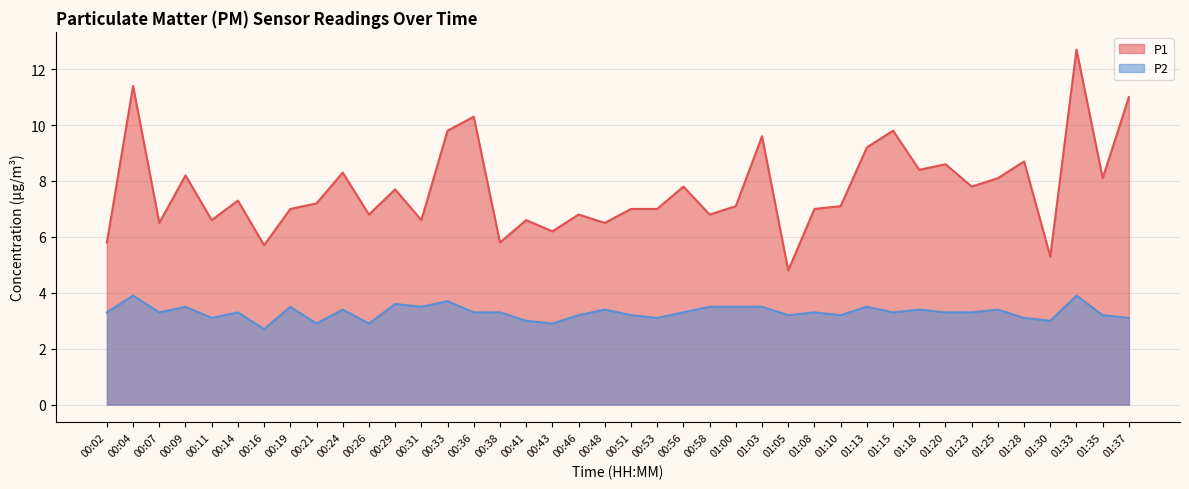

What is the greatest value displayed?

12.7